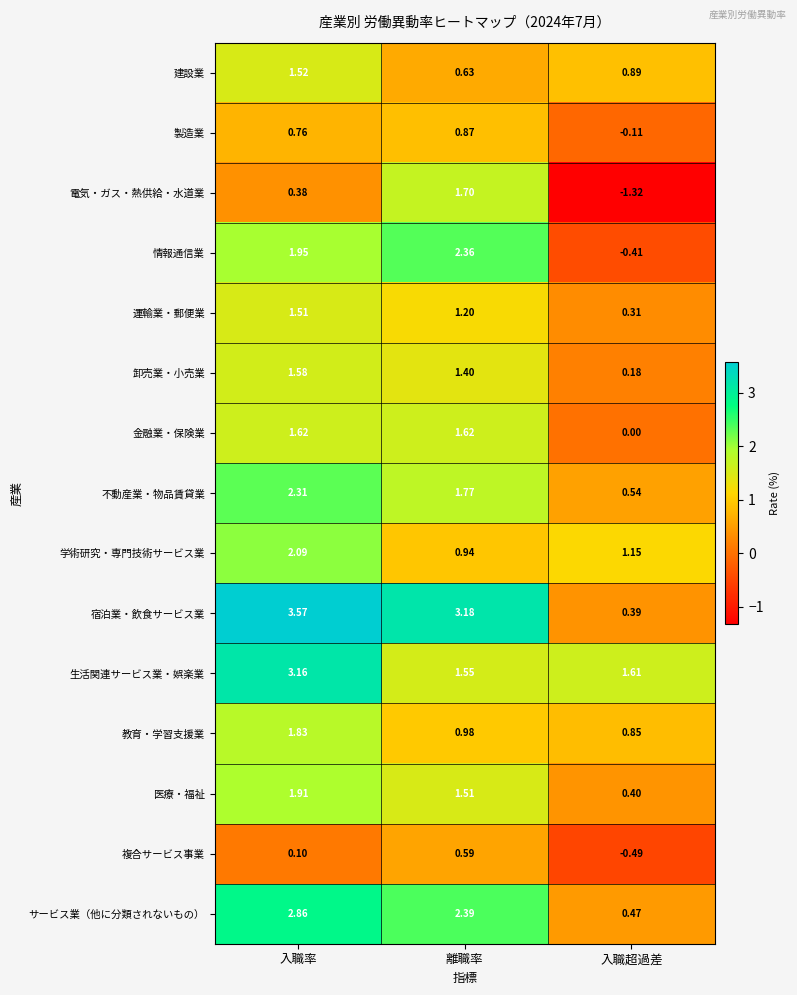

Rank the series at 入職率 from lowest to highest value.

複合サービス事業, 電気・ガス・熱供給・水道業, 製造業, 運輸業・郵便業, 建設業, 卸売業・小売業, 金融業・保険業, 教育・学習支援業, 医療・福祉, 情報通信業, 学術研究・専門技術サービス業, 不動産業・物品賃貸業, サービス業（他に分類されないもの）, 生活関連サービス業・娯楽業, 宿泊業・飲食サービス業